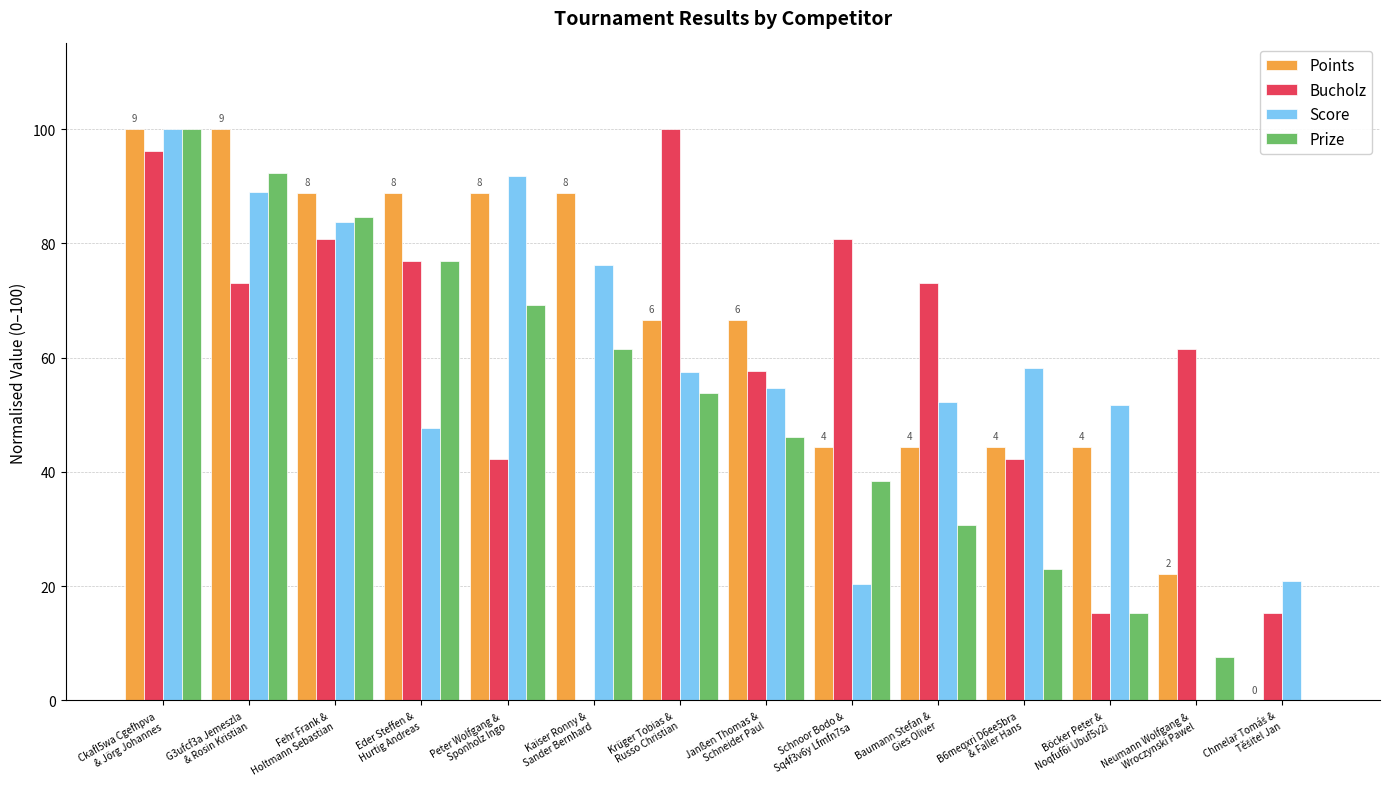

Is it true that Prize equals 61.5 at Kaiser Ronny &
Sander Bernhard?

True